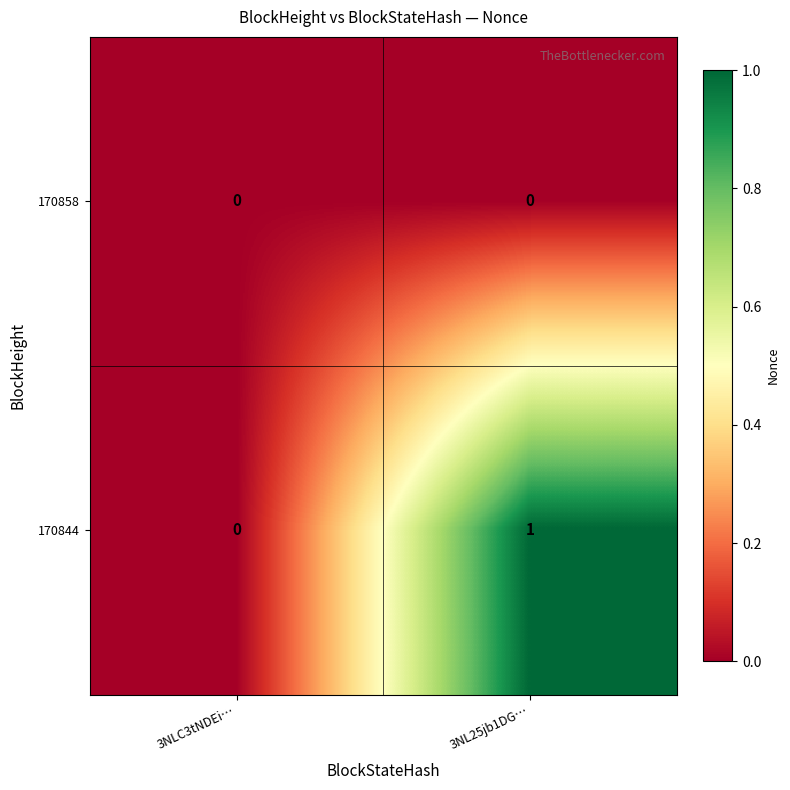

Reading left to right, transcribe all the data shown in this chart.

170858: 3NLC3tNDEi…=0	3NL25jb1DG…=0
170844: 3NLC3tNDEi…=0	3NL25jb1DG…=1